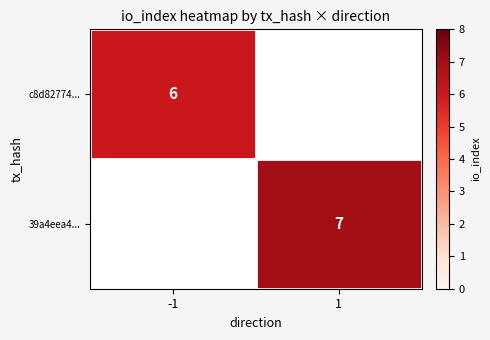

At how many categories does at least one series exceed 6?

1